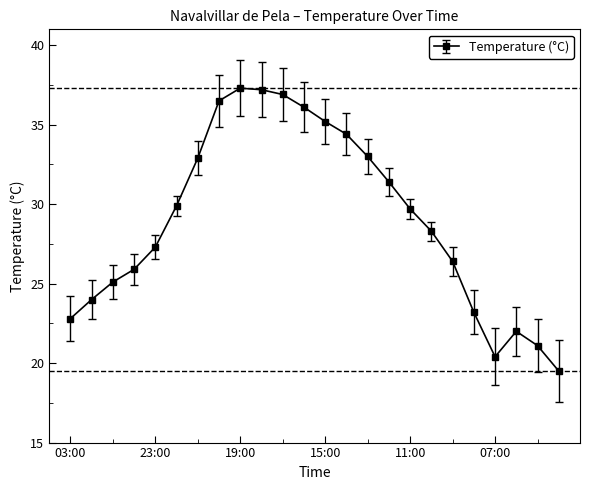

How many categories are shown in the chart?

24